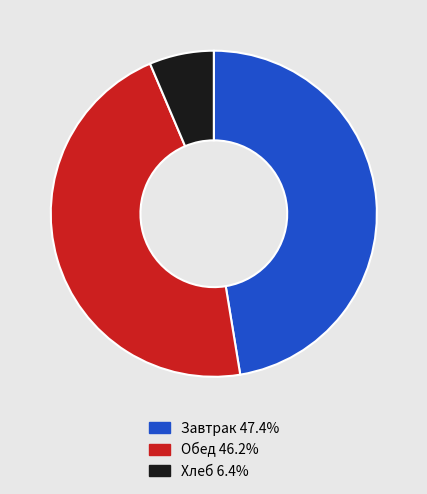

What is the ratio of the value at Завтрак 47.4% to the value at Обед 46.2%?

1.0